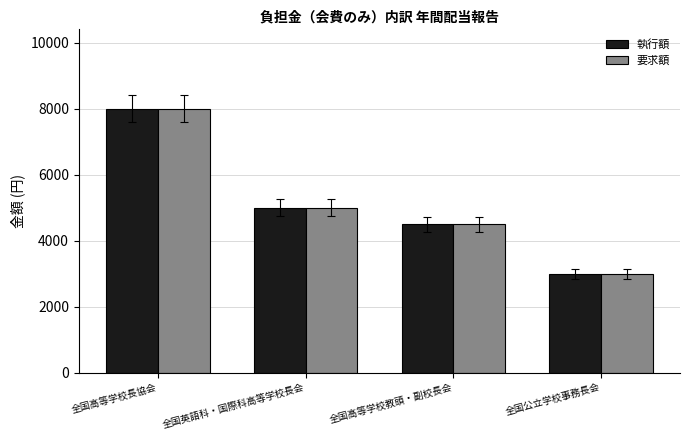

How many data points in 要求額 are less than 5000?

2